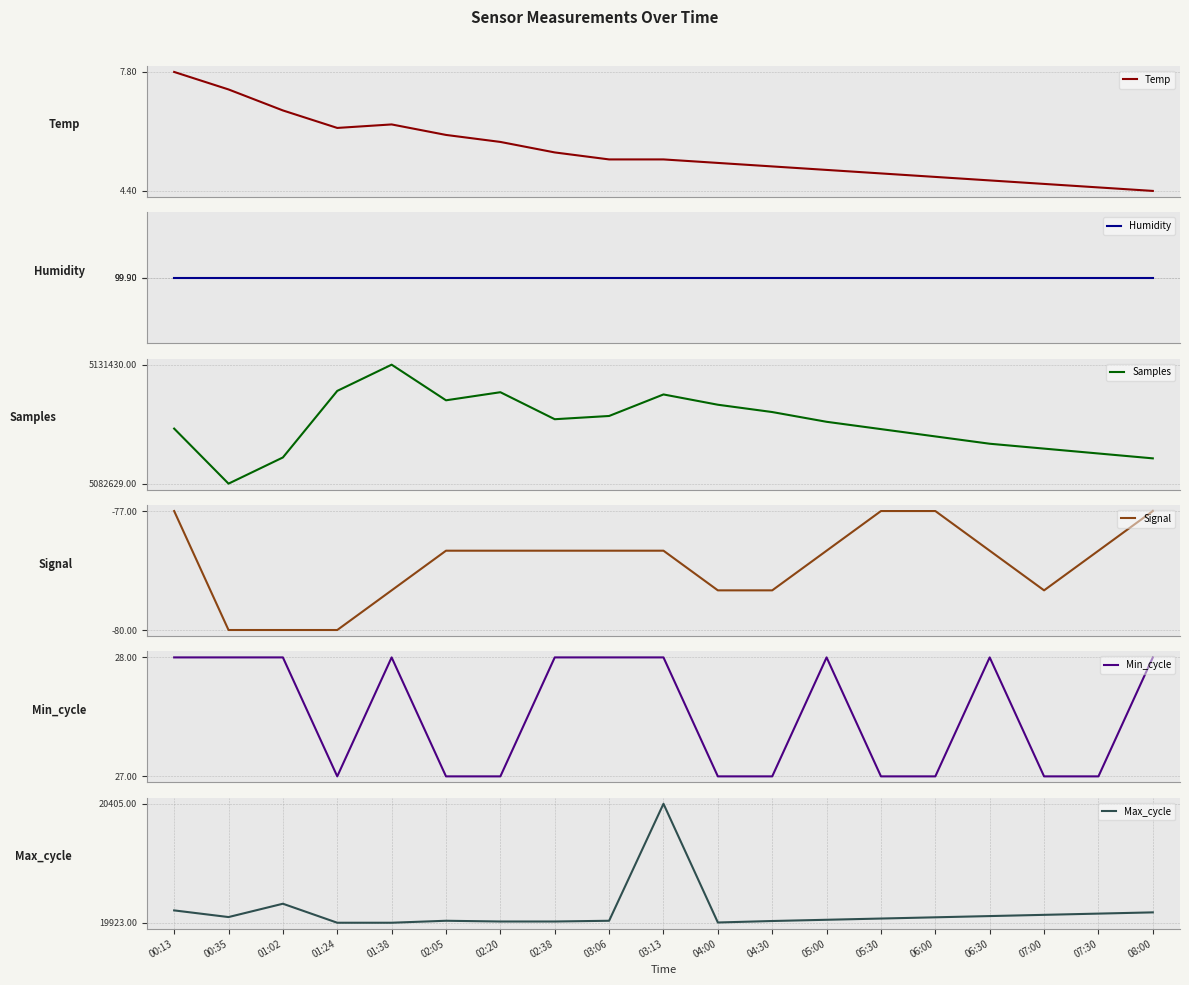

True or false: Temp and Max_cycle cross at least once.

False